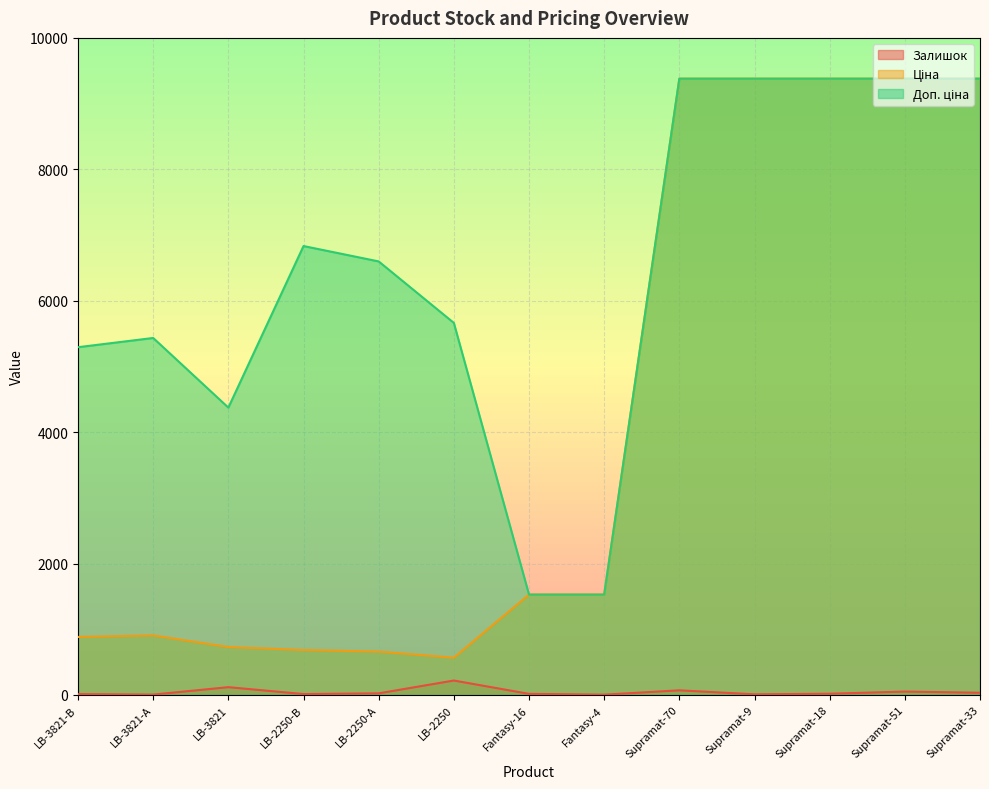

What is the label of the 10th point from the left?

Supramat-9